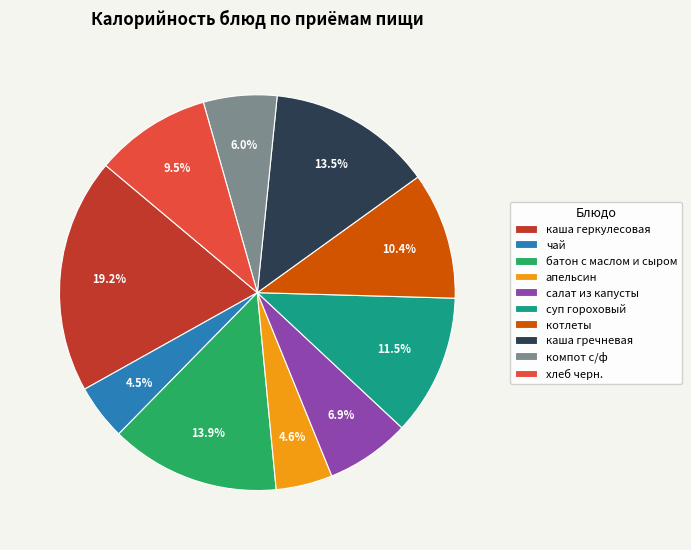

Is чай the majority of the pie?

No